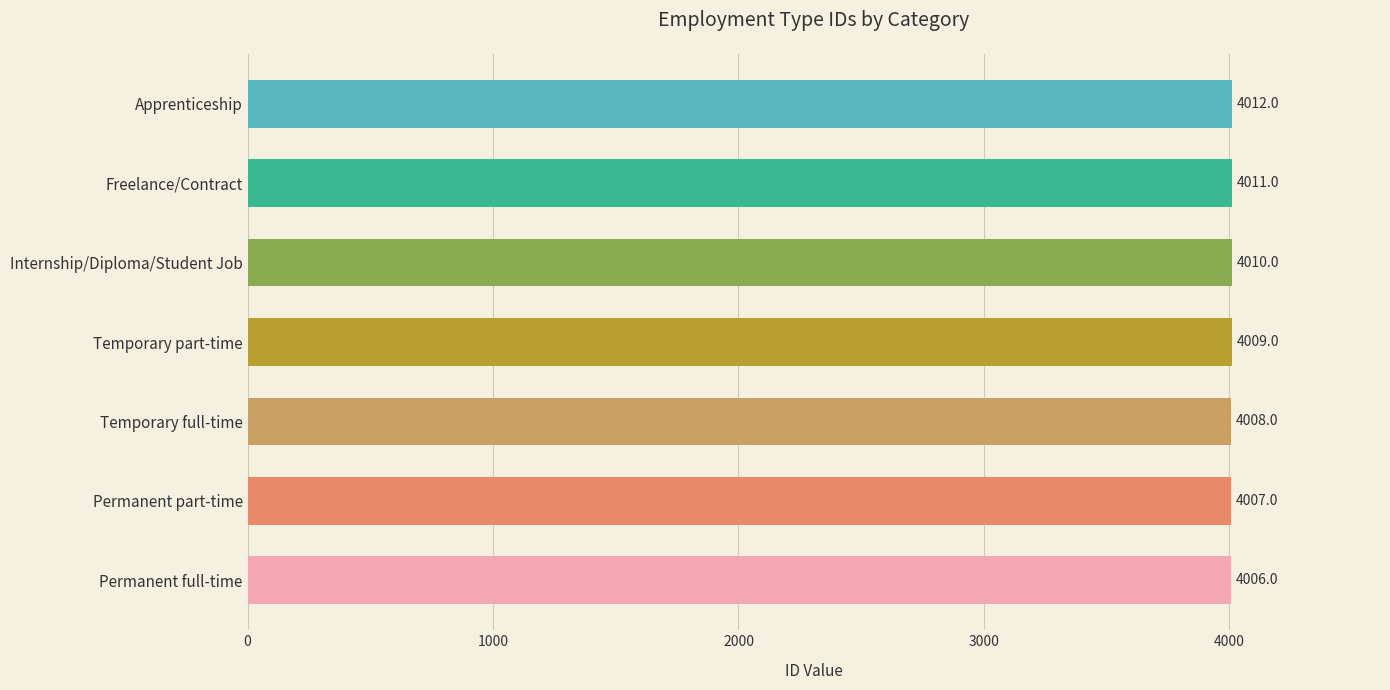

The value at Temporary part-time is 4009. True or false?

True